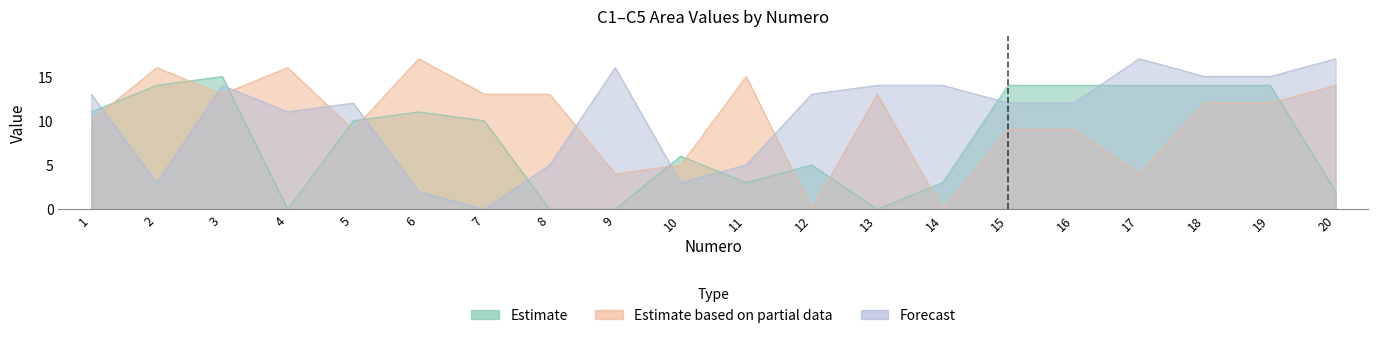

Which series has the largest range (max minus min)?

C2